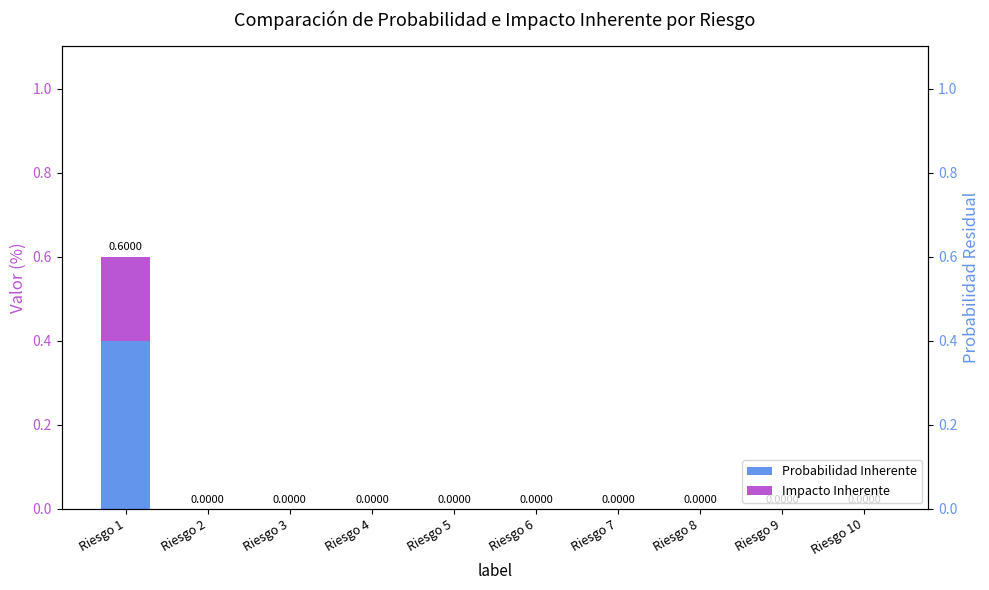

Reading left to right, what are all the values shown in this chart?

Probabilidad Inherente: 0.4	0.0	0.0	0.0	0.0	0.0	0.0	0.0	0.0	0.0
Impacto Inherente: 0.2	0.0	0.0	0.0	0.0	0.0	0.0	0.0	0.0	0.0